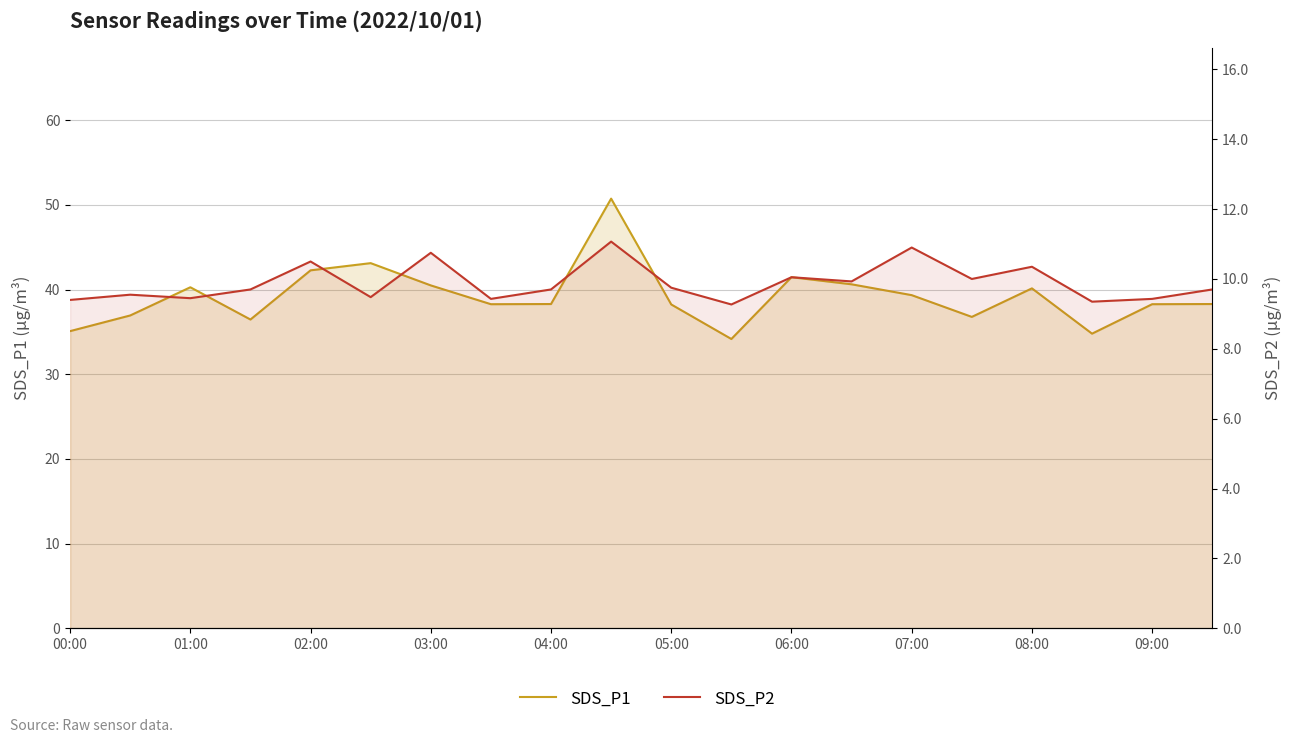

True or false: SDS_P1 and SDS_P2 intersect in this chart.

False